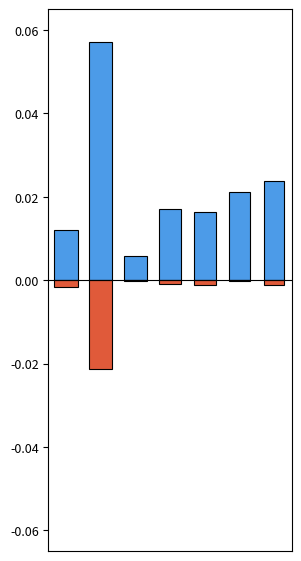

Does the chart contain stacked bars?

No